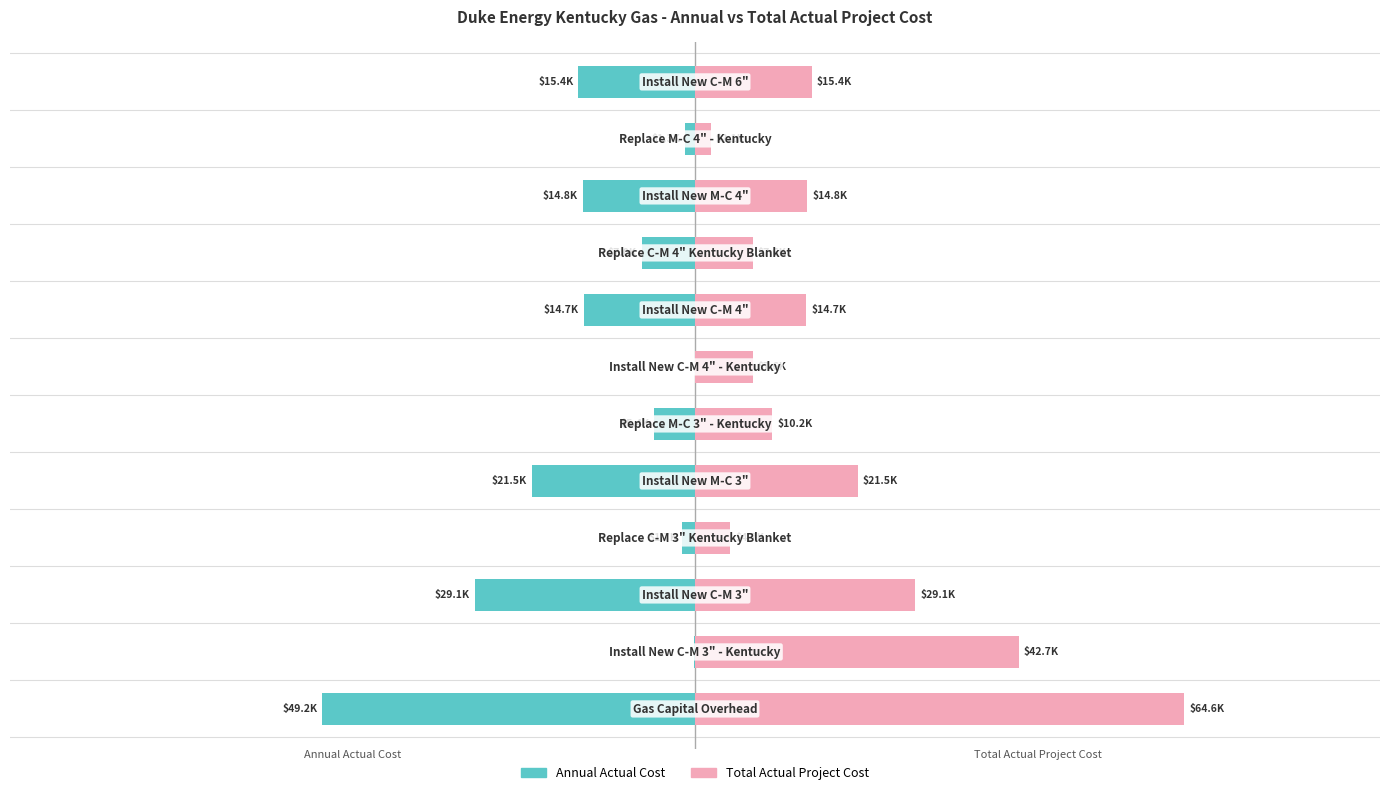

Which series has the largest total across all categories?

Total Actual Project Cost